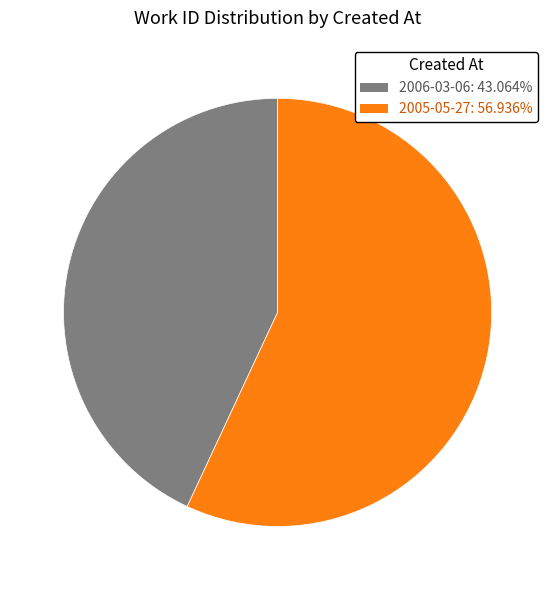

Which category has the smallest portion of the pie?

2006-03-06